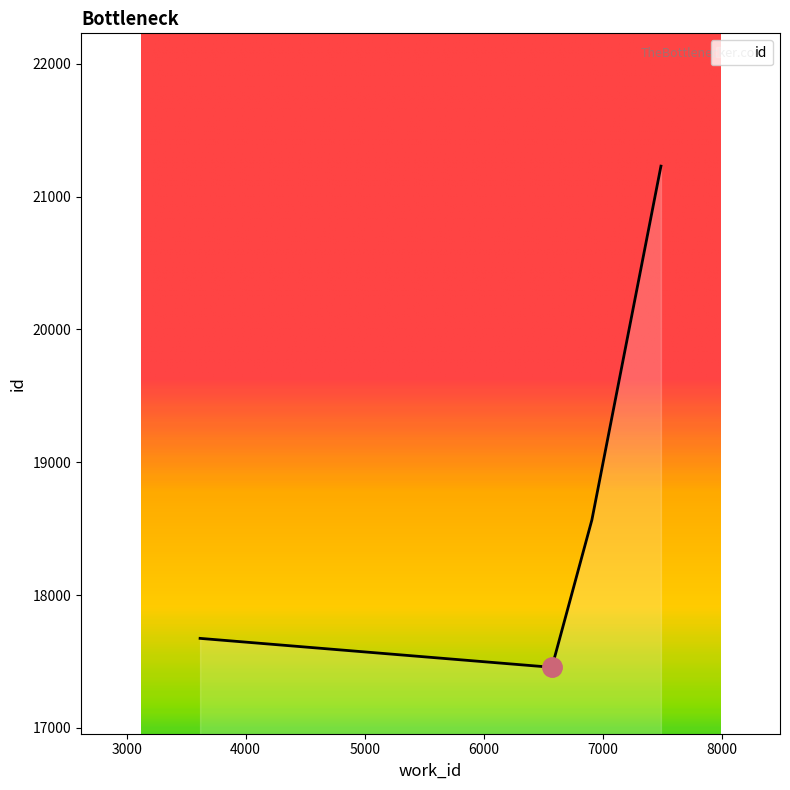

What is the average value?

18732